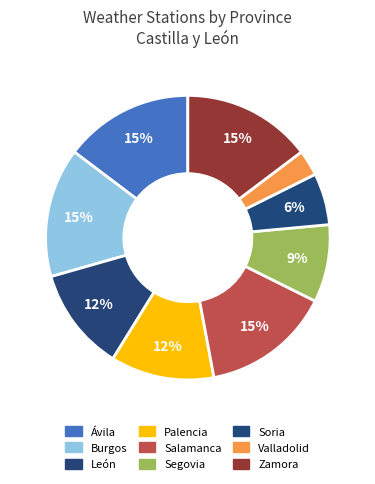

To the nearest percent, what is the difference between the Zamora and Soria slice percentages?

9%